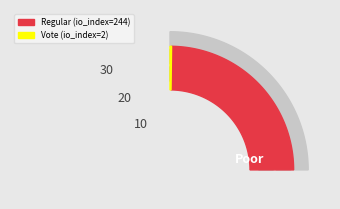

Is Regular (io_index=244) the majority of the pie?

Yes